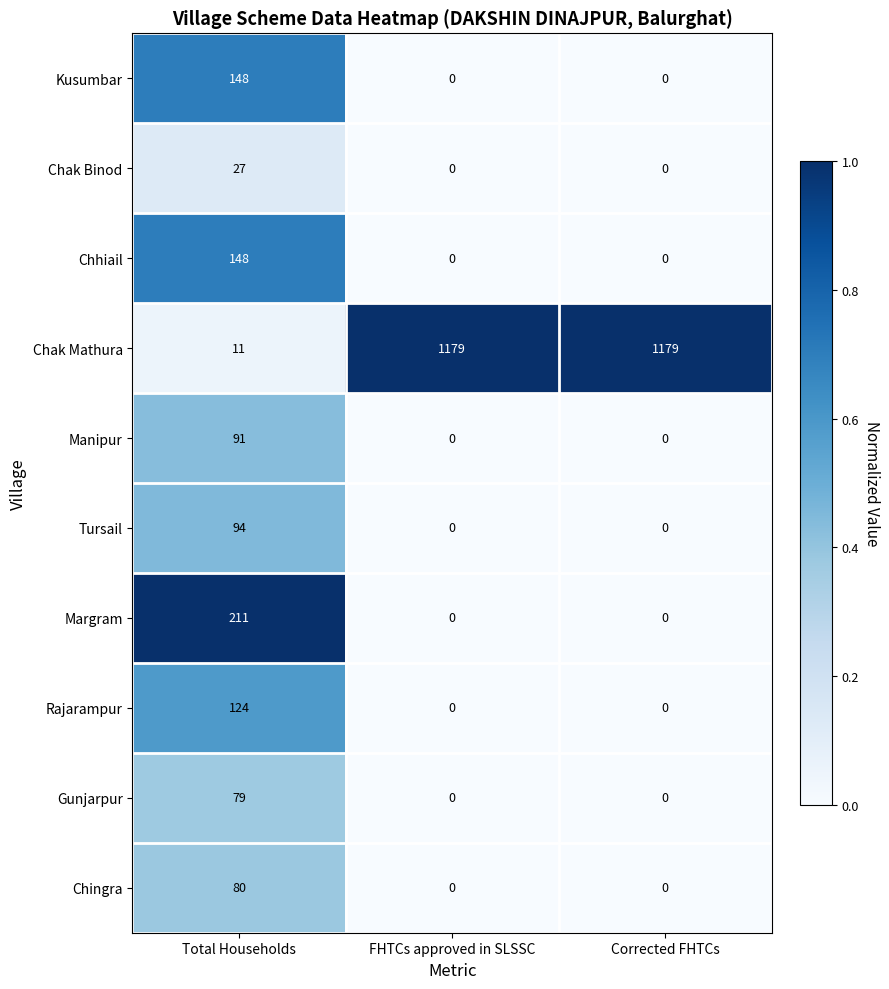

Count the number of data series in this chart.

10